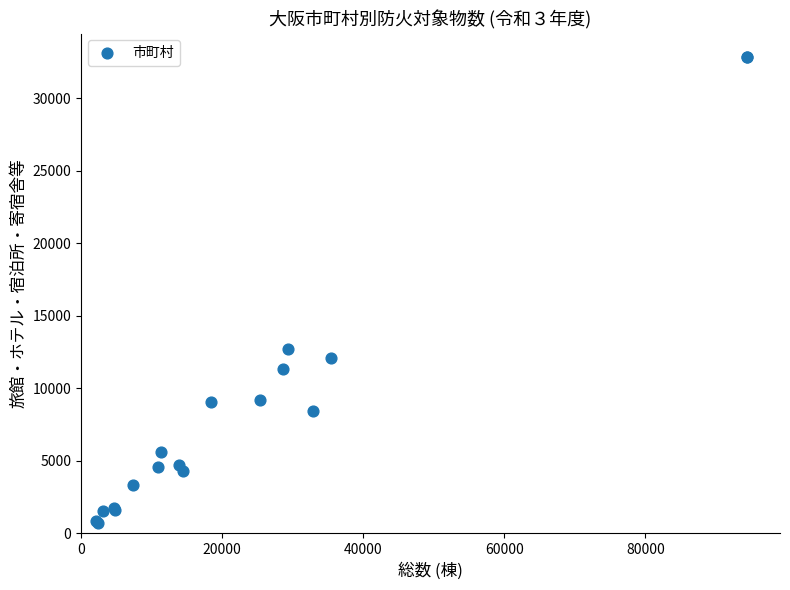

What Y value in the scatter plot is closest to 16769?

12683